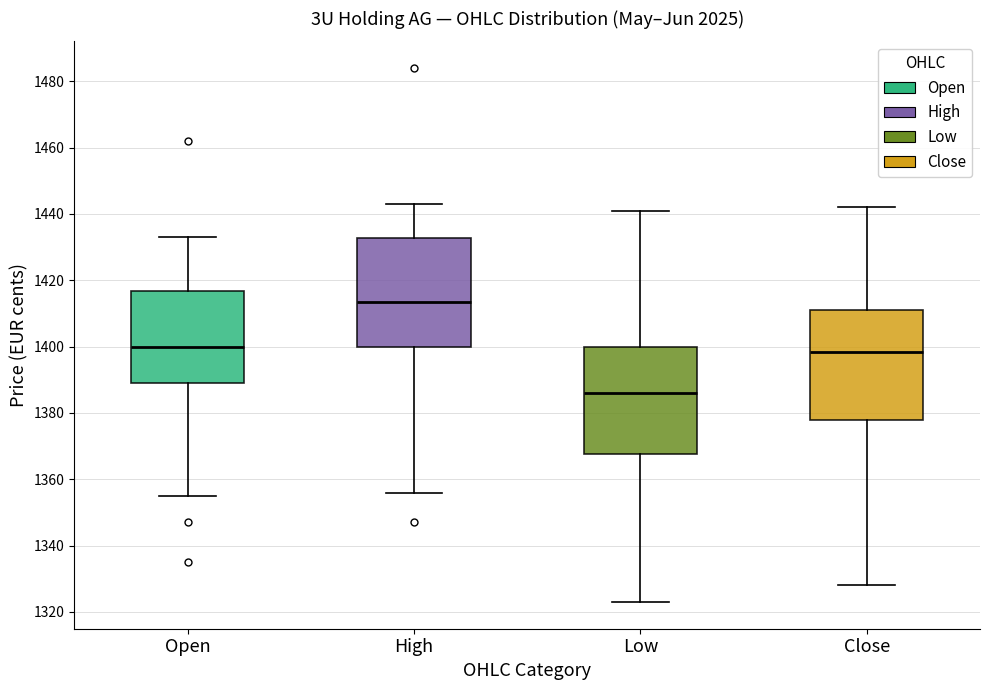

Where does the lower whisker of the box for High end on the y-axis? The values are not printed on the chart, so give them approximately, as read against the axis.

1356